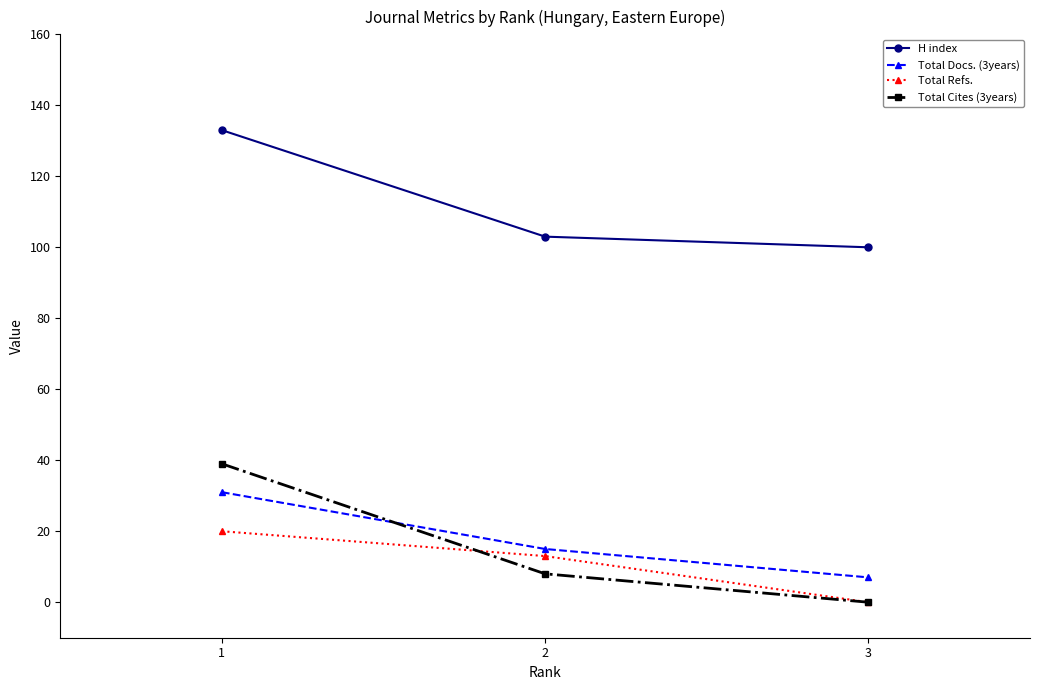

Where does the Total Refs. series first go above 13?

1